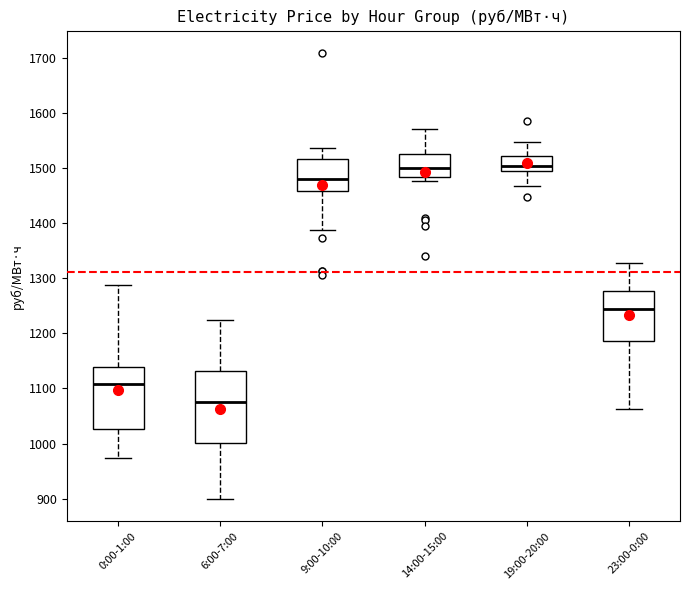

Which box is the tallest, from its lower edge to its upper edge?

6:00-7:00